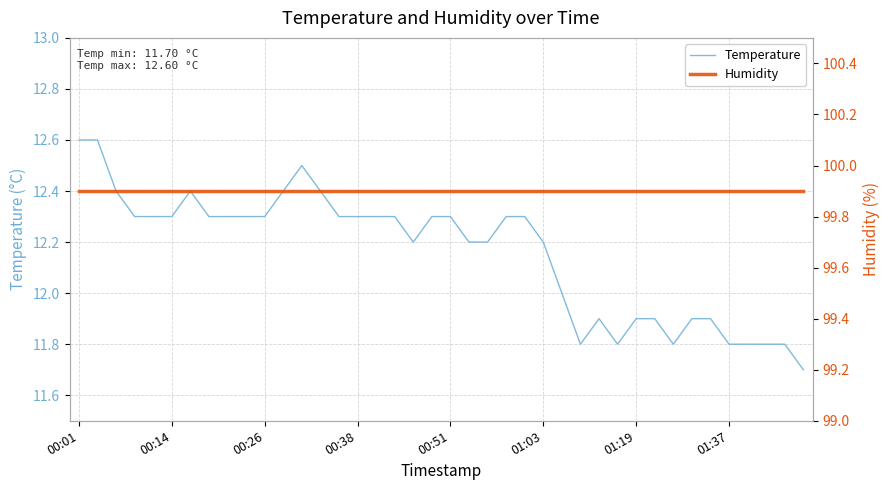

What is the value of the Temperature point at the 30th from the left?

11.8